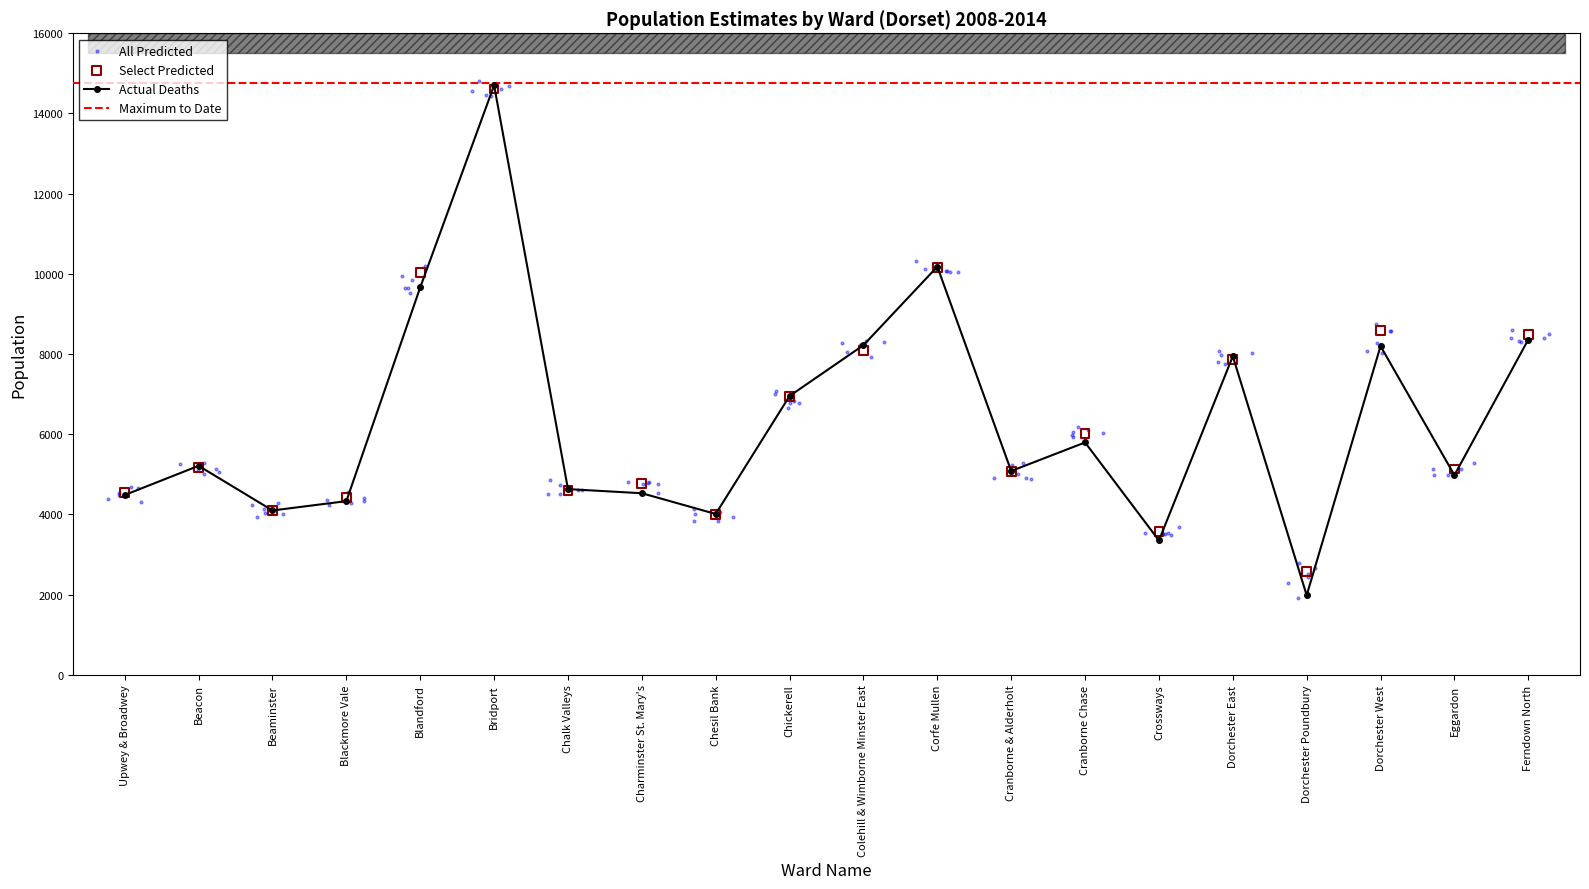

At which label does Actual Deaths reach its peak?

Bridport